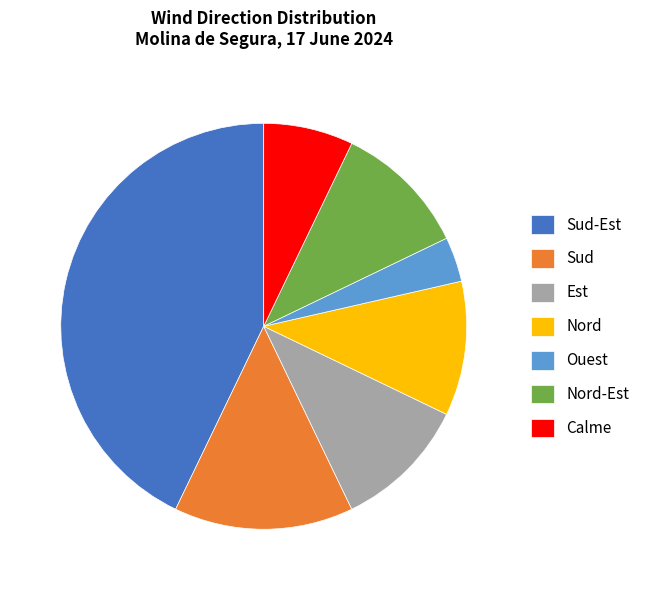

How many slices are in this pie chart?

7